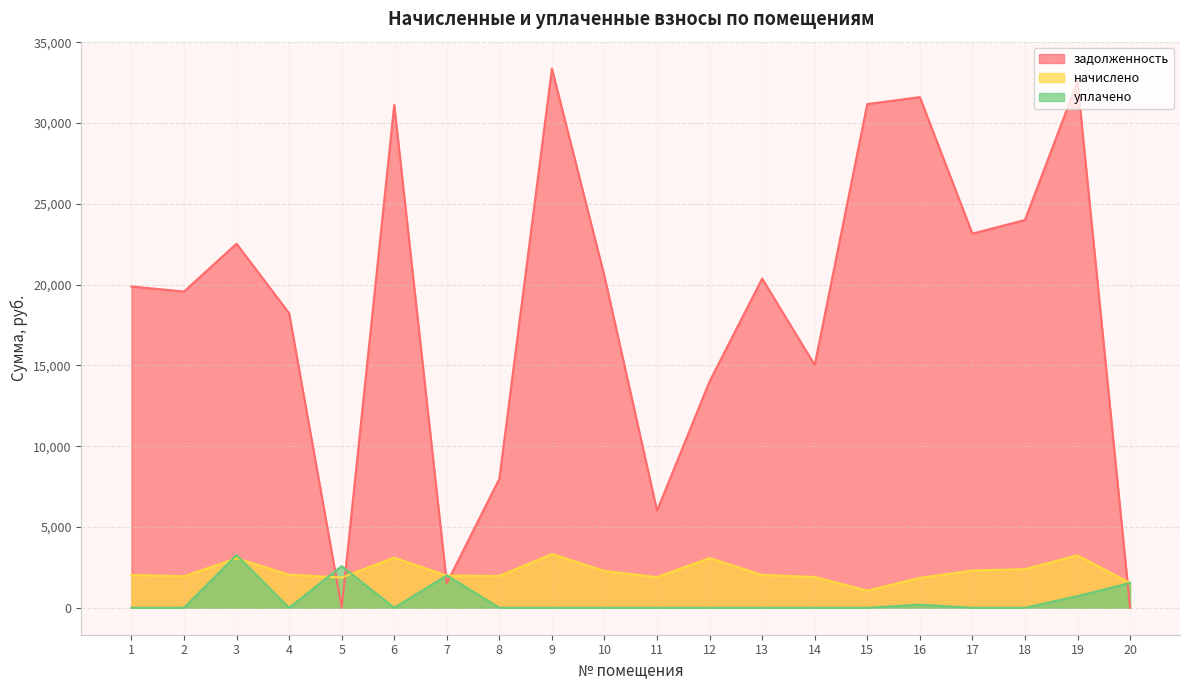

How many data points in начислено are less than 2029?

9